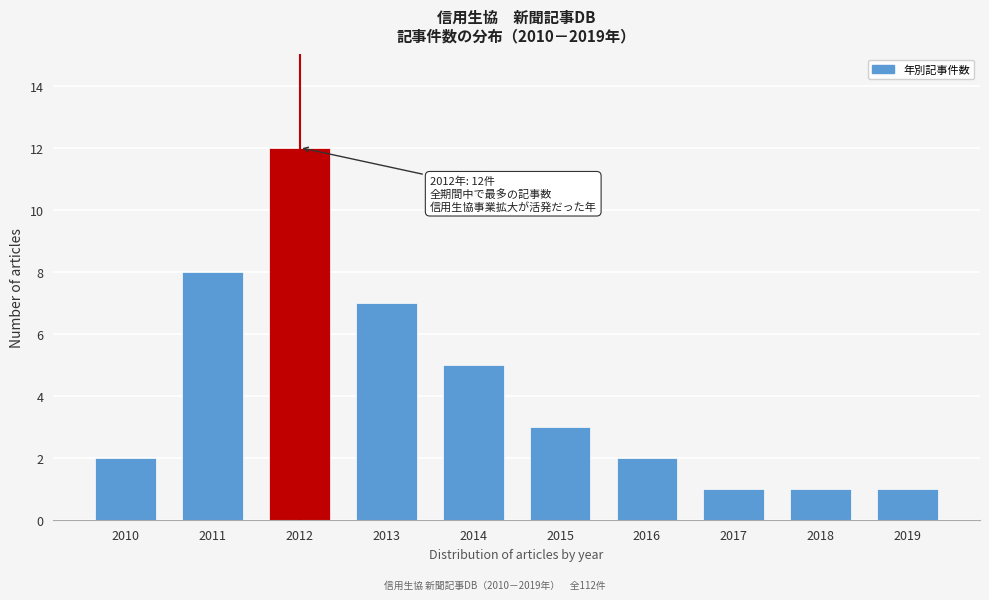

Reading left to right, extract all data points from this chart.

2	8	12	7	5	3	2	1	1	1